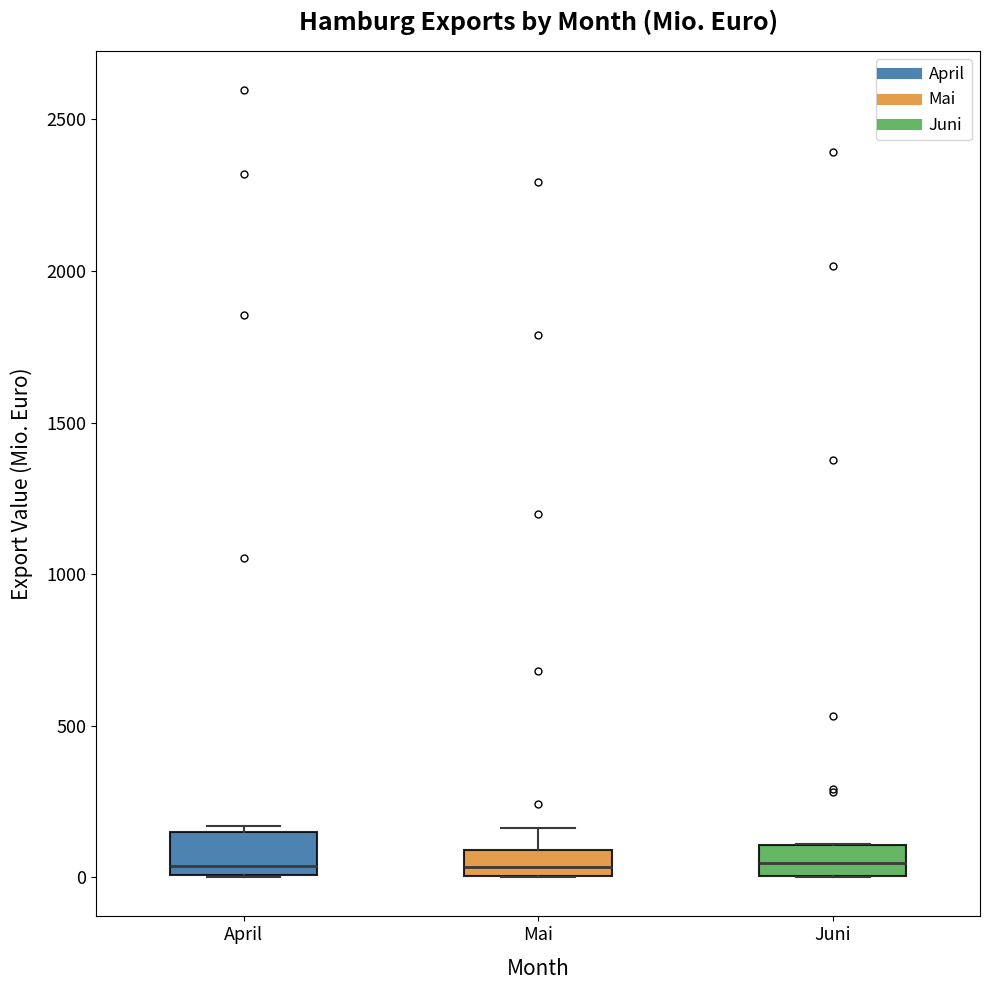

Reading left to right, read every box against the y-axis: the position of its median line, the range the box covers, and the ends of its whiskers. The values are not printed on the chart, so give them approximately, as read against the axis.

April: median 50, box 0 to 150, whiskers 0 to 150 (just above the box's upper edge)
Mai: median 50, box 0 to 100, whiskers 0 to 150
Juni: median 50, box 0 to 100, whiskers 0 to 100